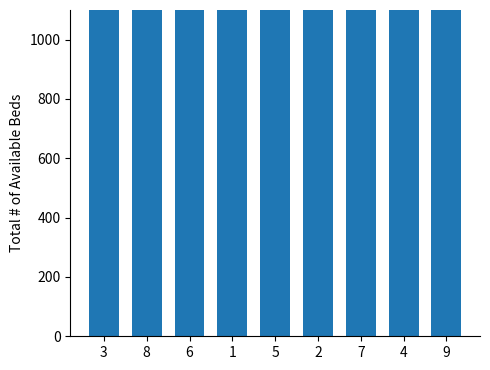

List the labels in order of value, largest first.

1, 5, 2, 3, 4, 9, 6, 8, 7